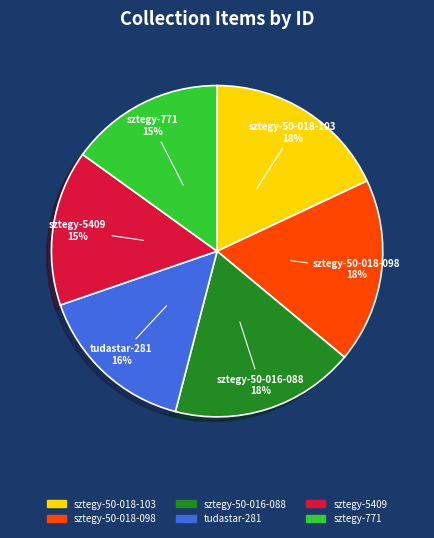

Combined, do sztegy-771 and sztegy-50-018-103 account for over 50%?

No